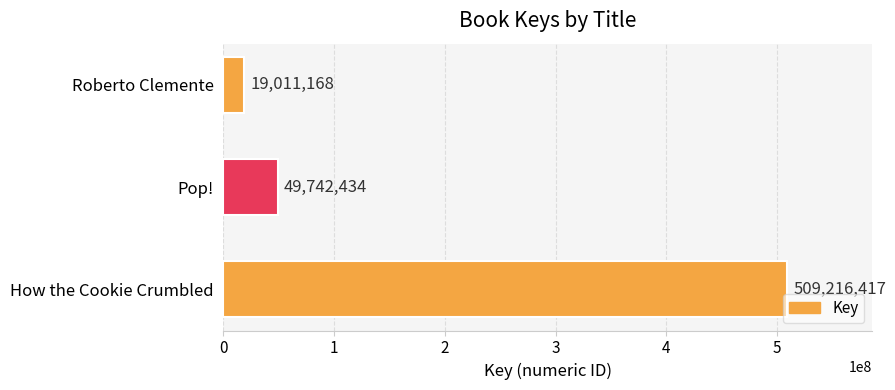

Rank the categories by value from highest to lowest.

How the Cookie Crumbled, Pop!, Roberto Clemente